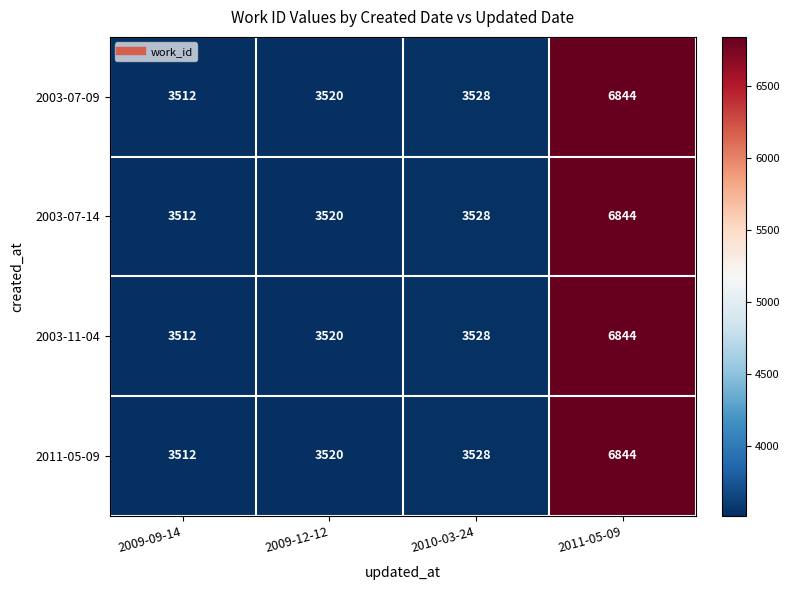

Rank the categories by 2003-11-04 value from highest to lowest.

2011-05-09, 2010-03-24, 2009-12-12, 2009-09-14